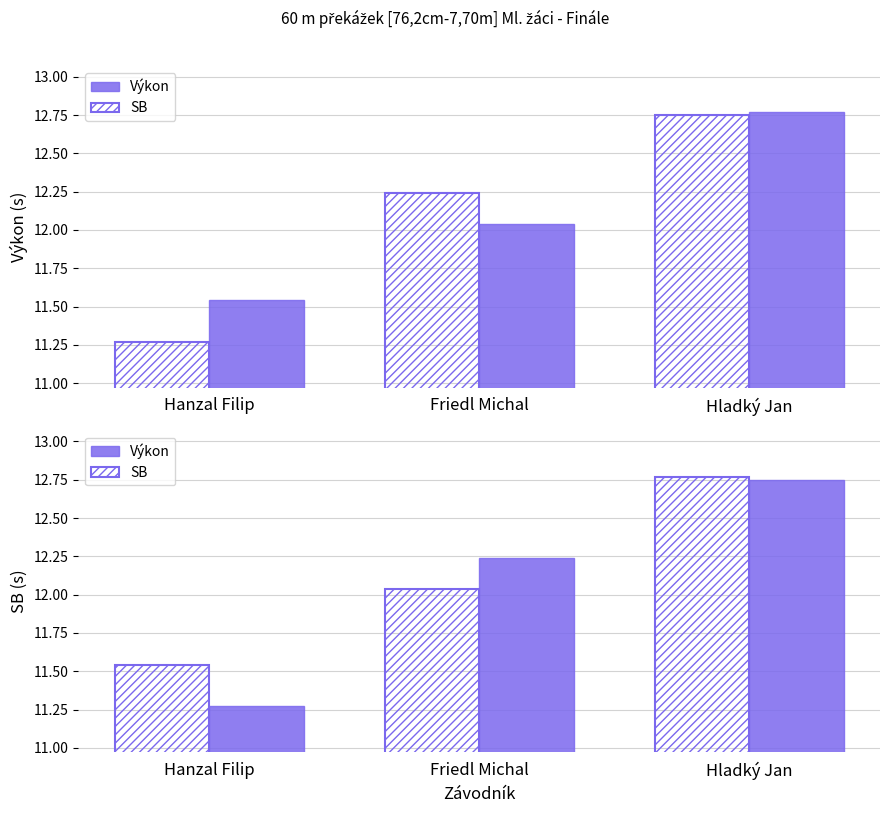

Where does the Výkon series first go above 12?

Friedl Michal